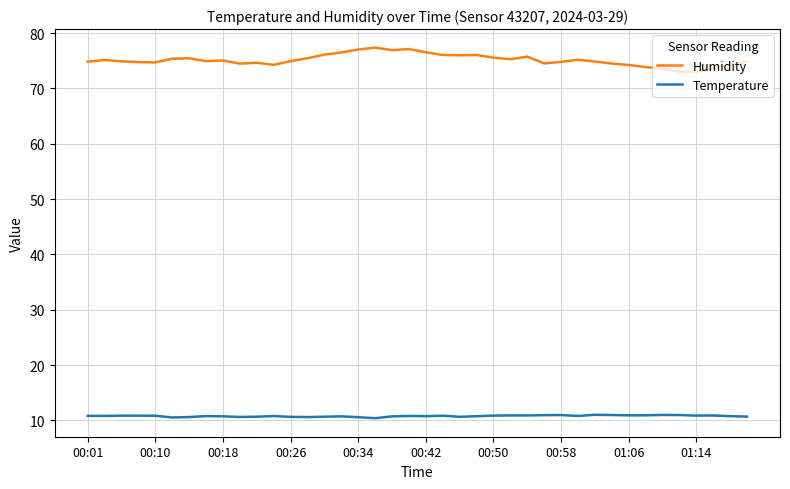

Which series has the widest spread of values?

Humidity